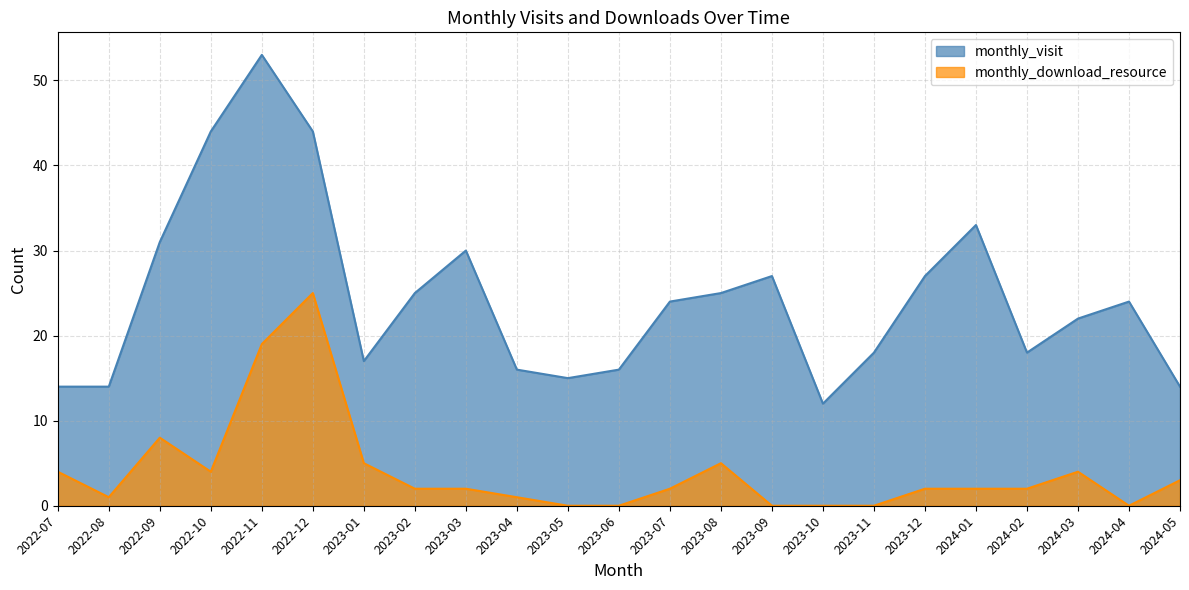

List the labels in order of monthly_visit value, largest first.

2022-11, 2022-10, 2022-12, 2024-01, 2022-09, 2023-03, 2023-09, 2023-12, 2023-02, 2023-08, 2023-07, 2024-04, 2024-03, 2023-11, 2024-02, 2023-01, 2023-04, 2023-06, 2023-05, 2022-07, 2022-08, 2024-05, 2023-10